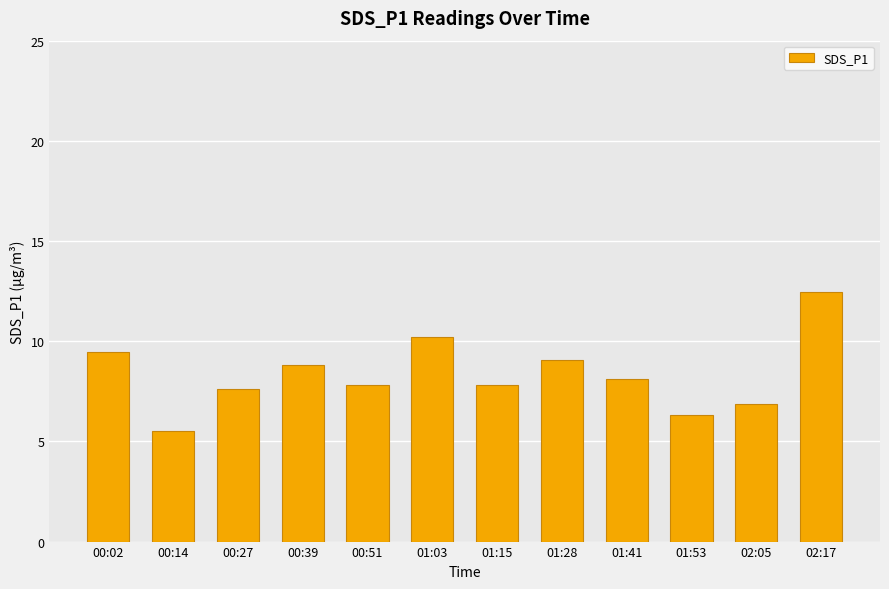

What is the difference between the maximum and minimum values?

7.0